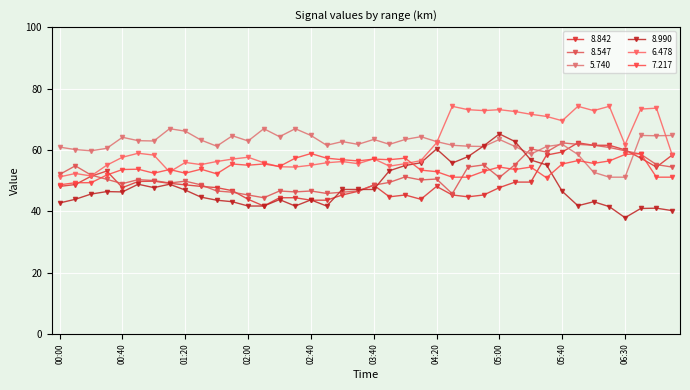

True or false: 7.217 and 6.478 intersect in this chart.

True